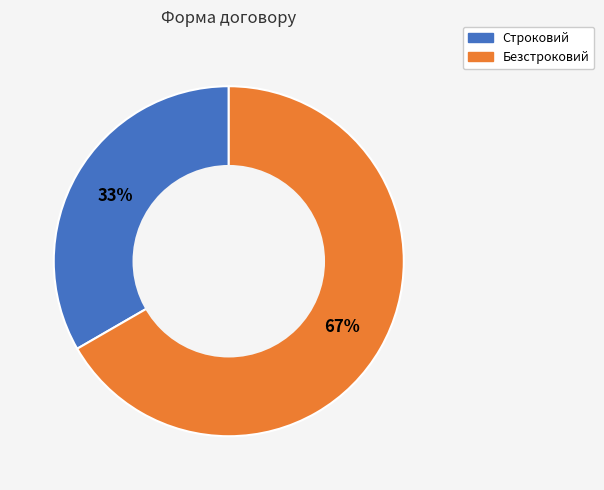

Is the sum of Безстроковий and Строковий greater than half?

Yes